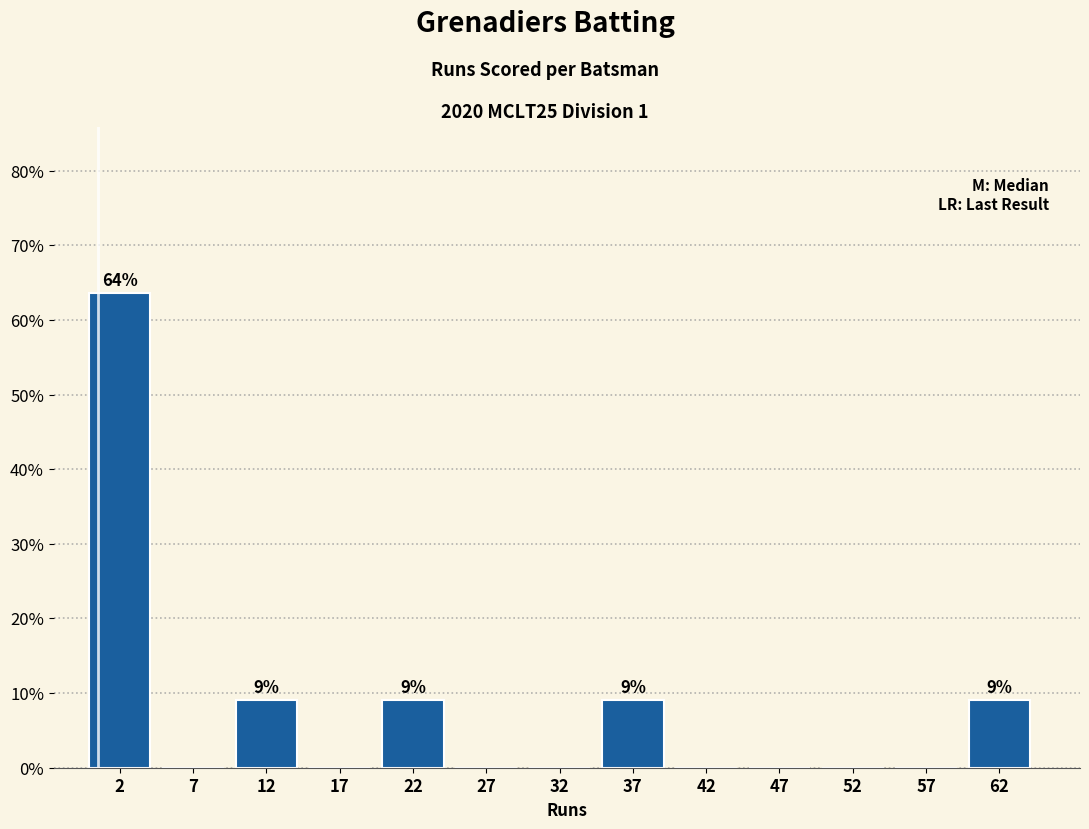

Reading right to left, extract all data points from this chart.

62=9.1	57=0.0	52=0.0	47=0.0	42=0.0	37=9.1	32=0.0	27=0.0	22=9.1	17=0.0	12=9.1	7=0.0	2=63.6